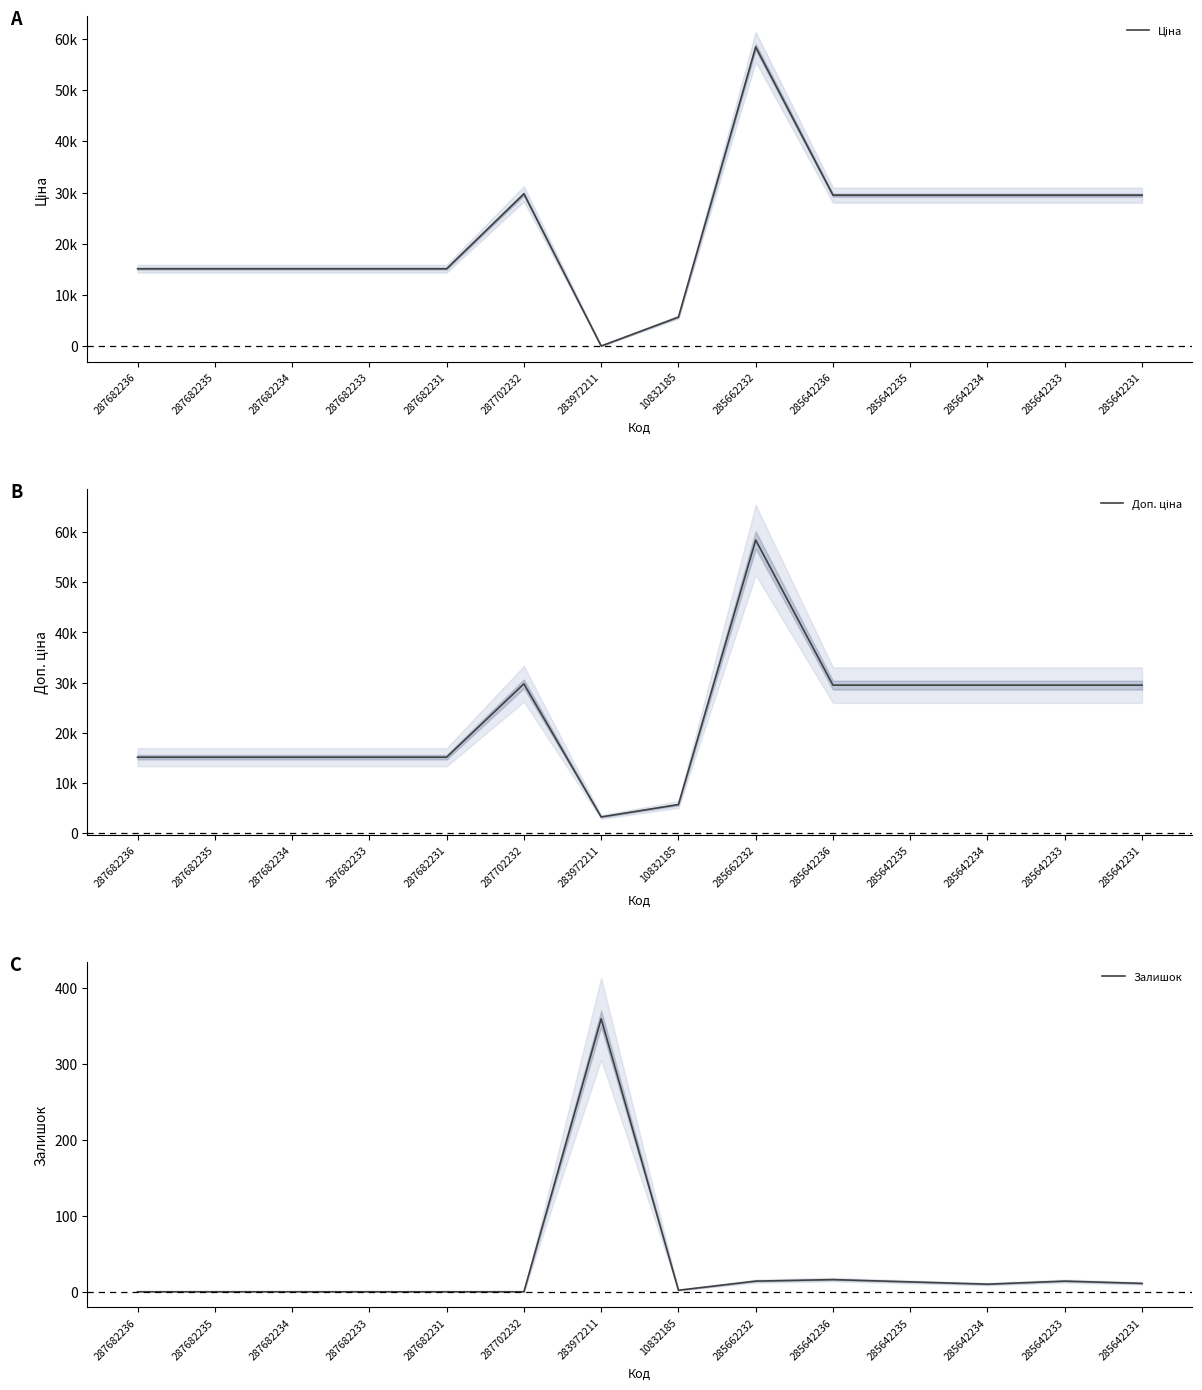

Is it true that Ціна equals 29491.5 at 285642234?

True